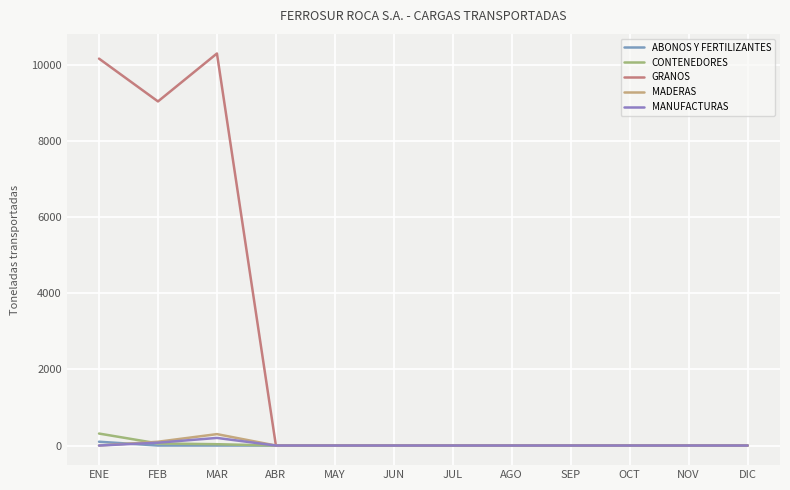

At which label is GRANOS closest to 5152?

FEB